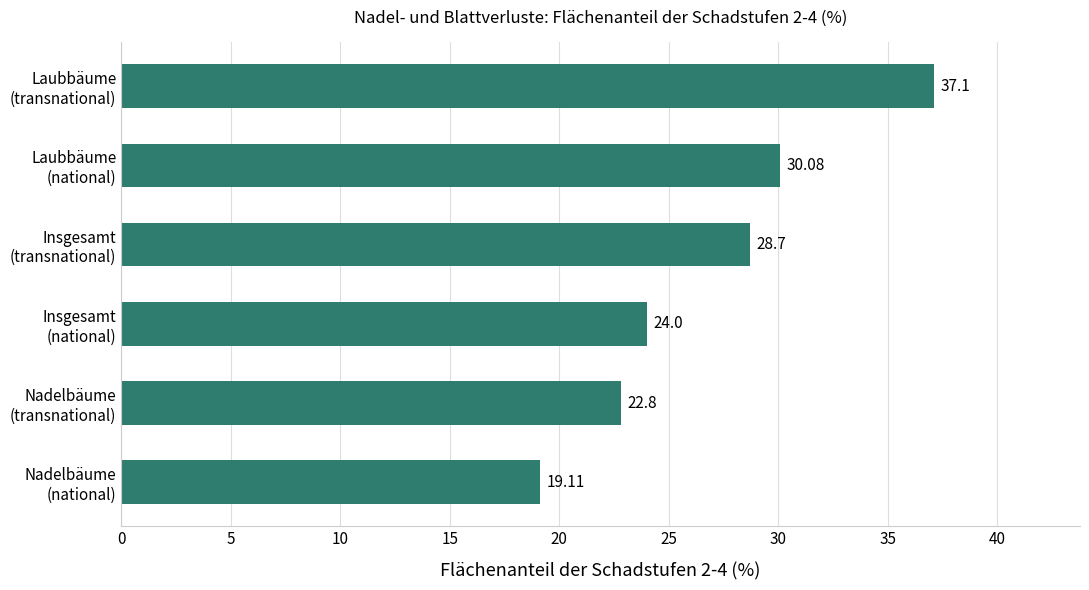

What is the difference between the maximum and minimum values?

18.0